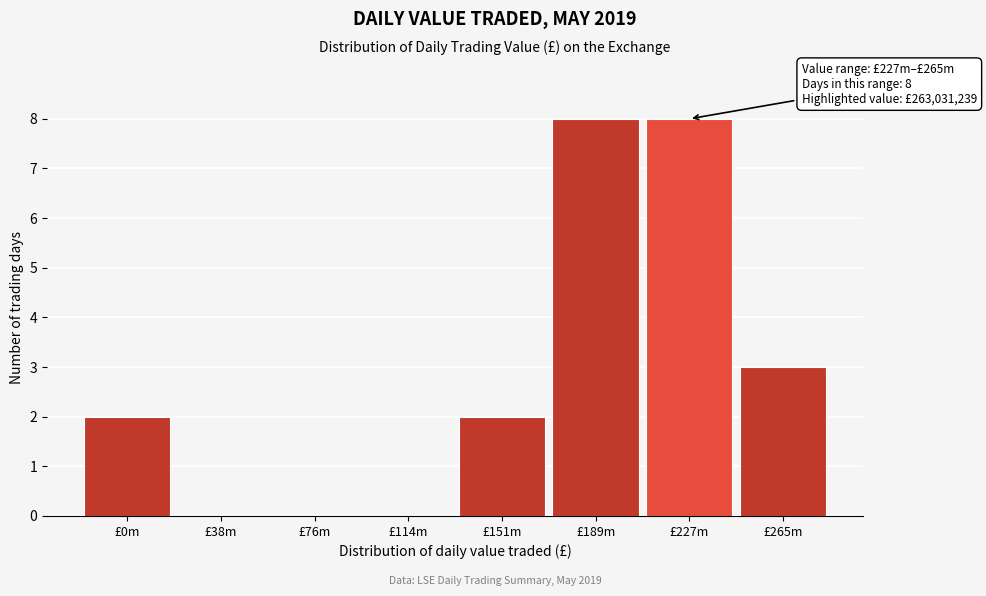

Reading right to left, what are all the values shown in this chart?

£265m=3	£227m=8	£189m=8	£151m=2	£114m=0	£76m=0	£38m=0	£0m=2